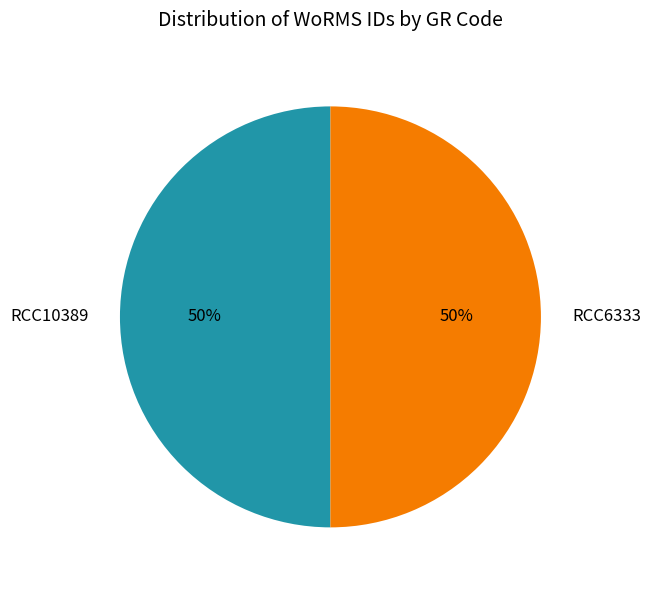

To the nearest percent, what percentage of the pie is RCC6333?

50%